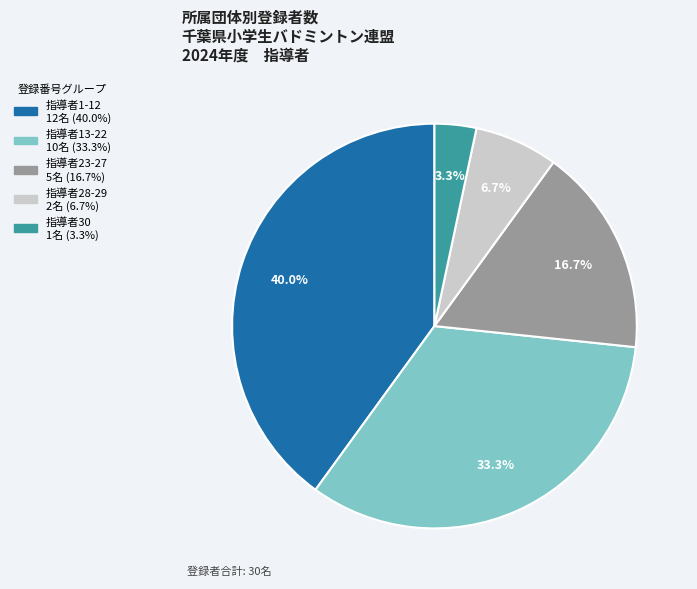

Between 指導者1-12 12名 (40.0%) and 指導者23-27 5名 (16.7%), which is larger?

指導者1-12 12名 (40.0%)